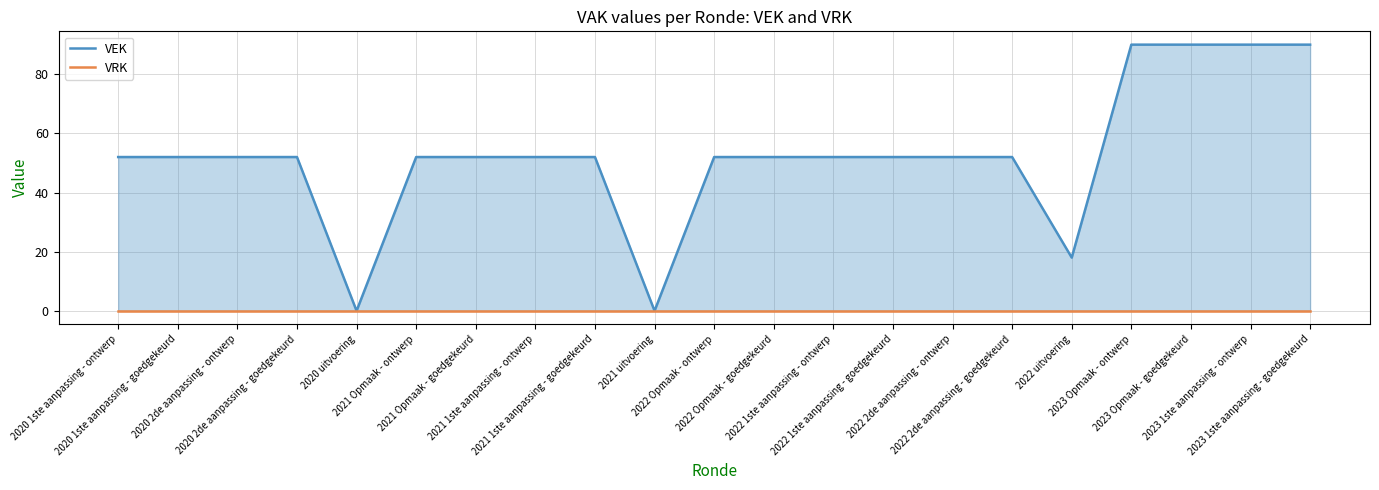

True or false: VRK has more than 2 points higher than both neighbors.

False